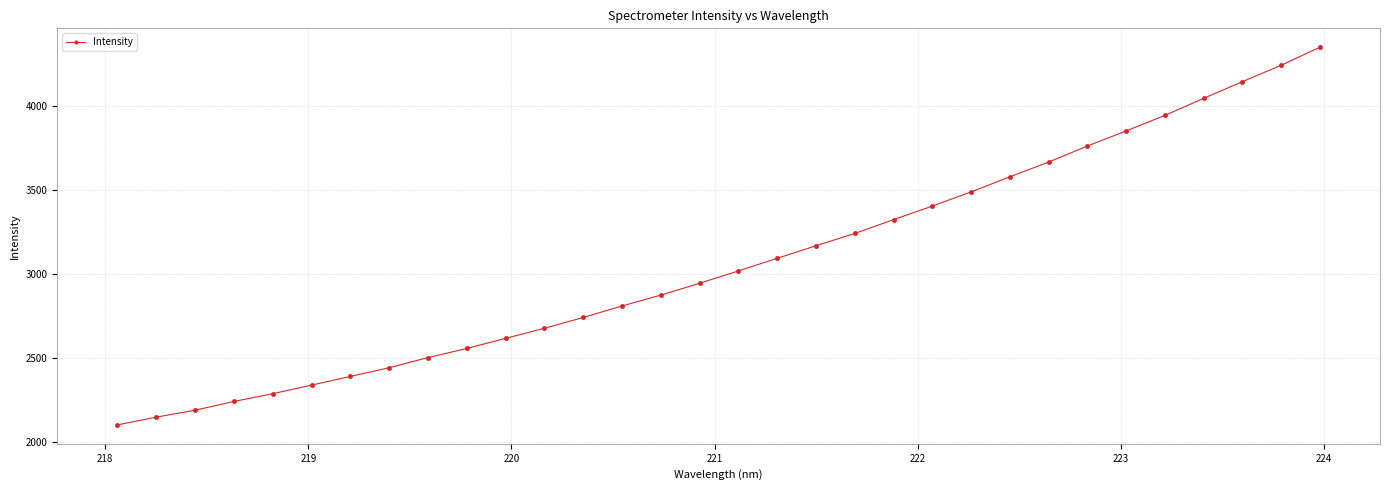

How many values are below 3018?

16